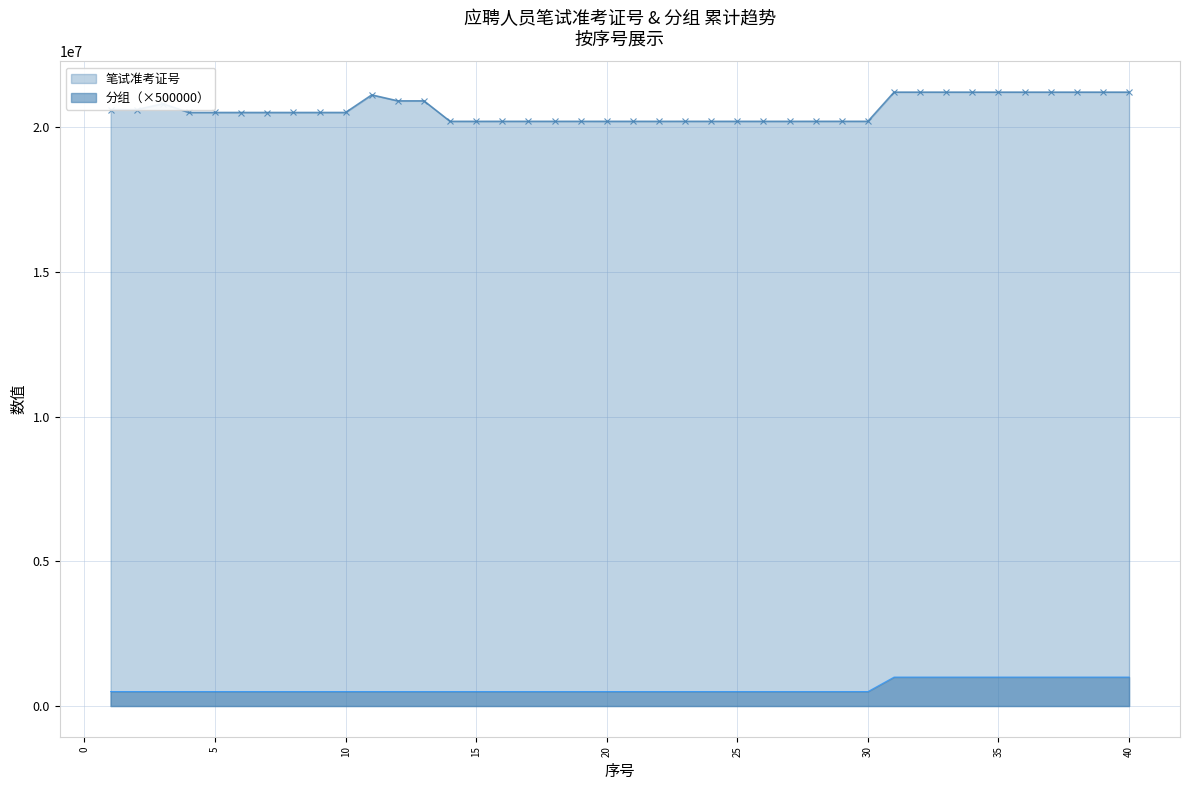

At which category does 笔试准考证号 reach its first local valley?

2